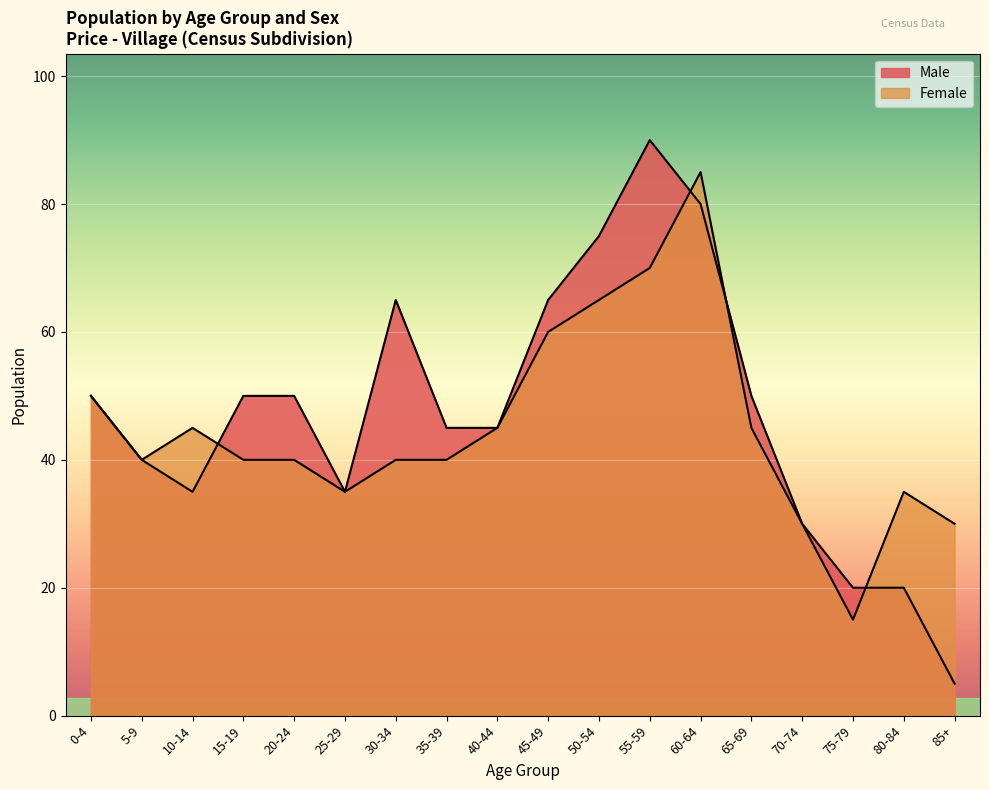

What is the label of the 3rd point from the left?

10-14